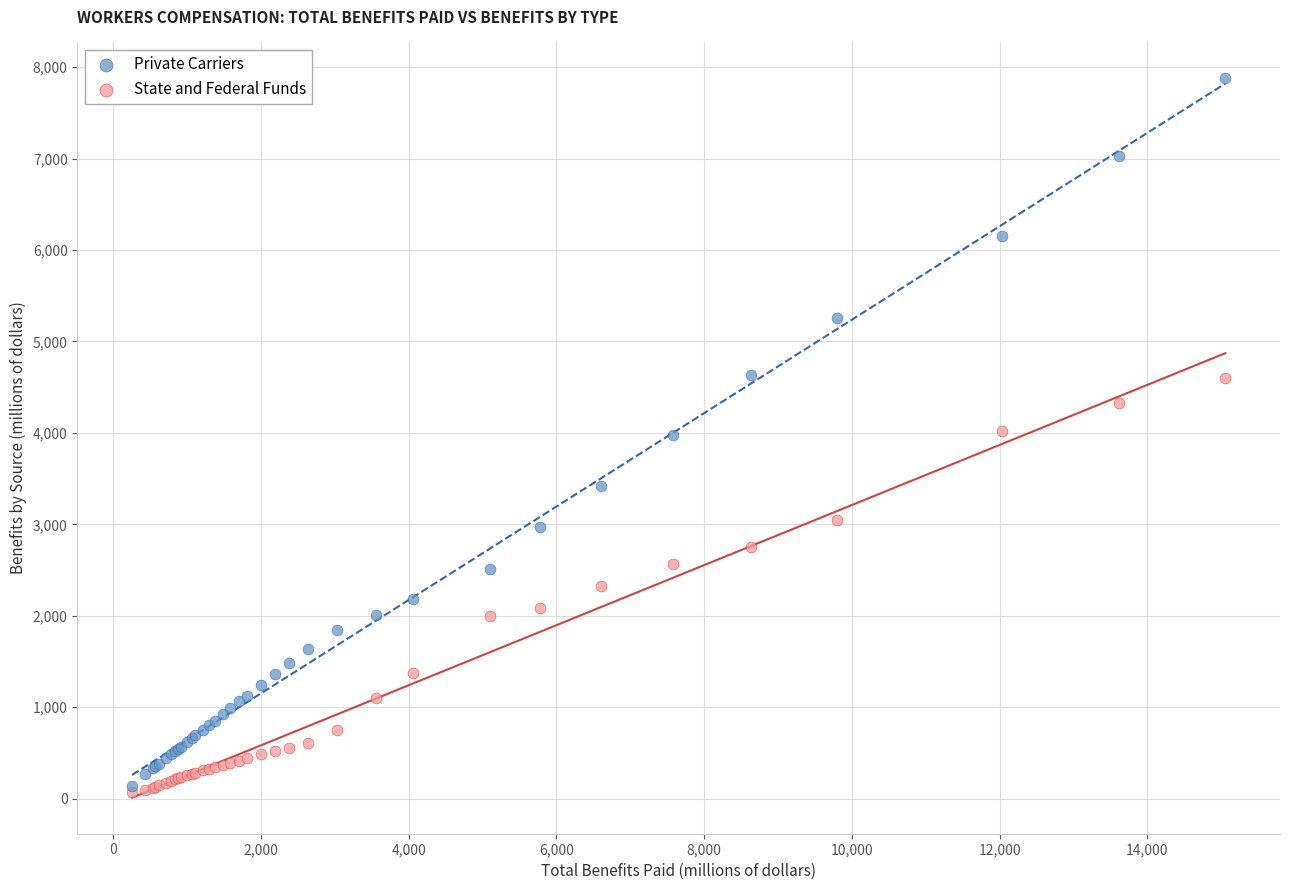

Which series contains the highest Y value?

Private Carriers